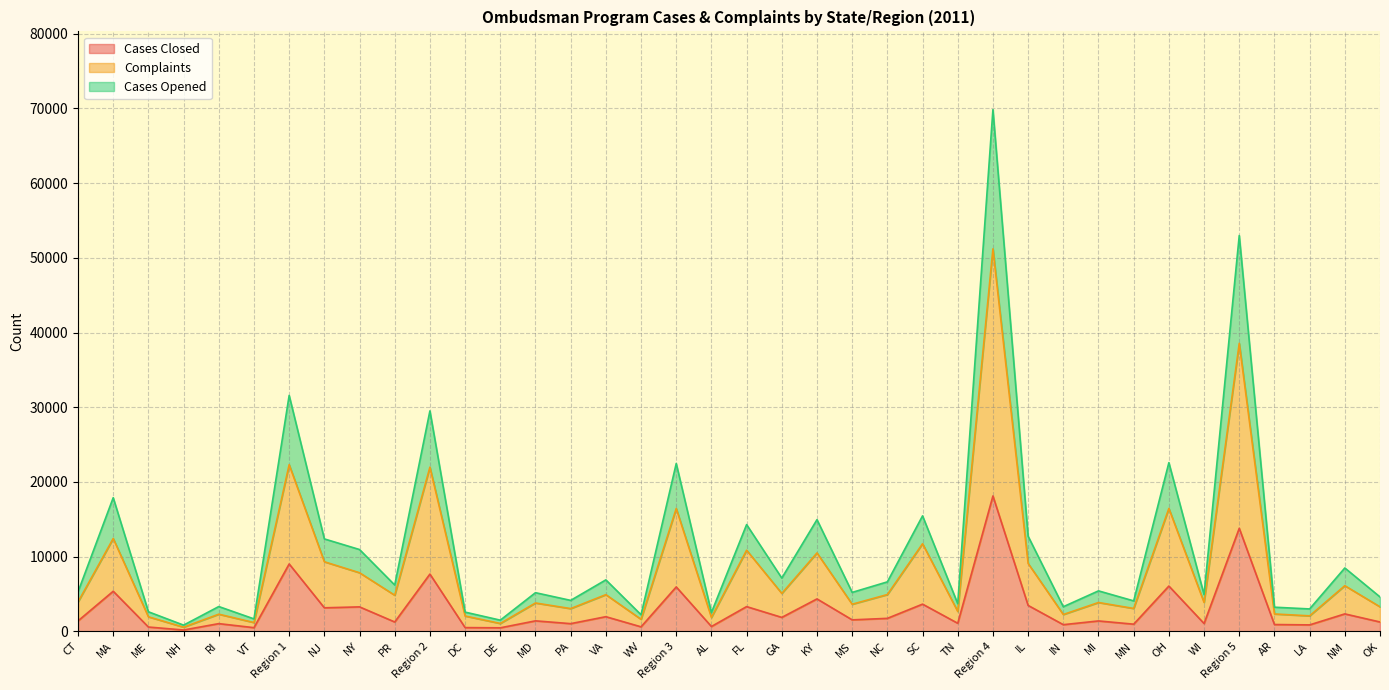

What value does the Cases Closed series have at KY, to the nearest 10?

4340